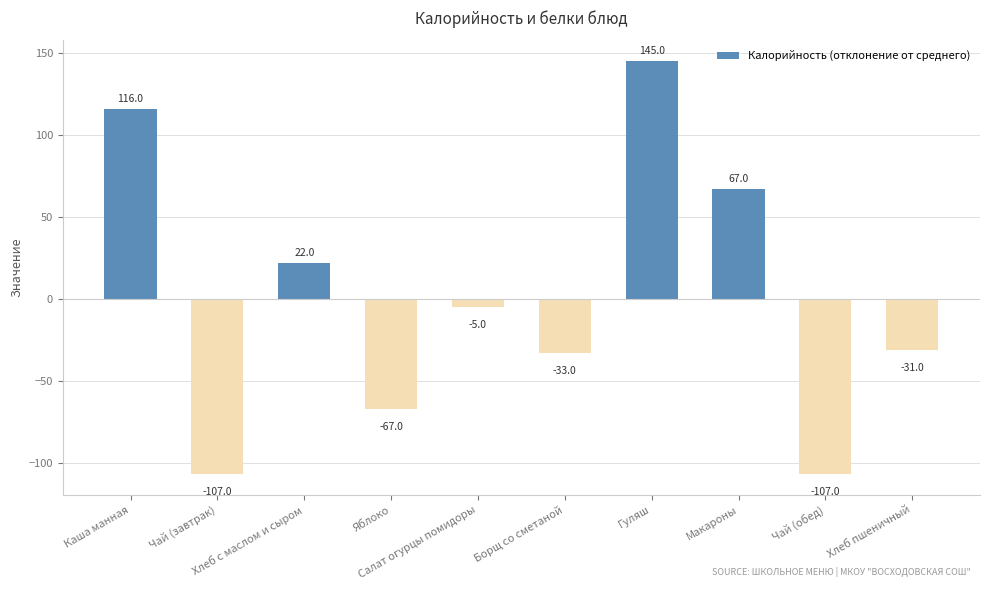

Count the values in the range -67 to 67.

6